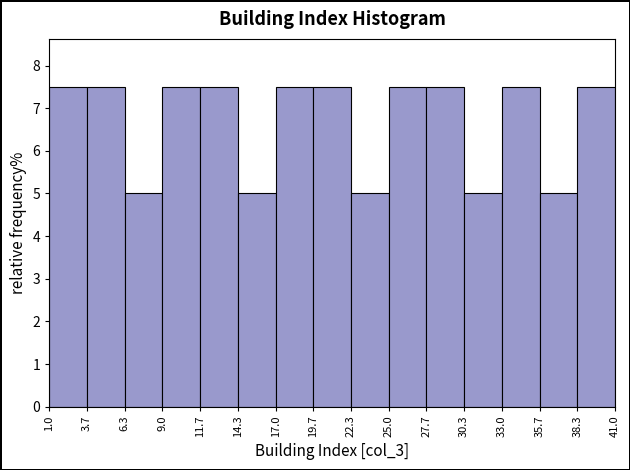

Reading left to right, list every bar in this chart as the range it spans on the x-axis followed by its height. The values are not printed on the chart, so give them approximately, as read against the axis.

1.0 to 3.7: 7.5
3.7 to 6.3: 7.5
6.3 to 9.0: 5.0
9.0 to 11.7: 7.5
11.7 to 14.3: 7.5
14.3 to 17.0: 5.0
17.0 to 19.7: 7.5
19.7 to 22.3: 7.5
22.3 to 25.0: 5.0
25.0 to 27.7: 7.5
27.7 to 30.3: 7.5
30.3 to 33.0: 5.0
33.0 to 35.7: 7.5
35.7 to 38.3: 5.0
38.3 to 41.0: 7.5